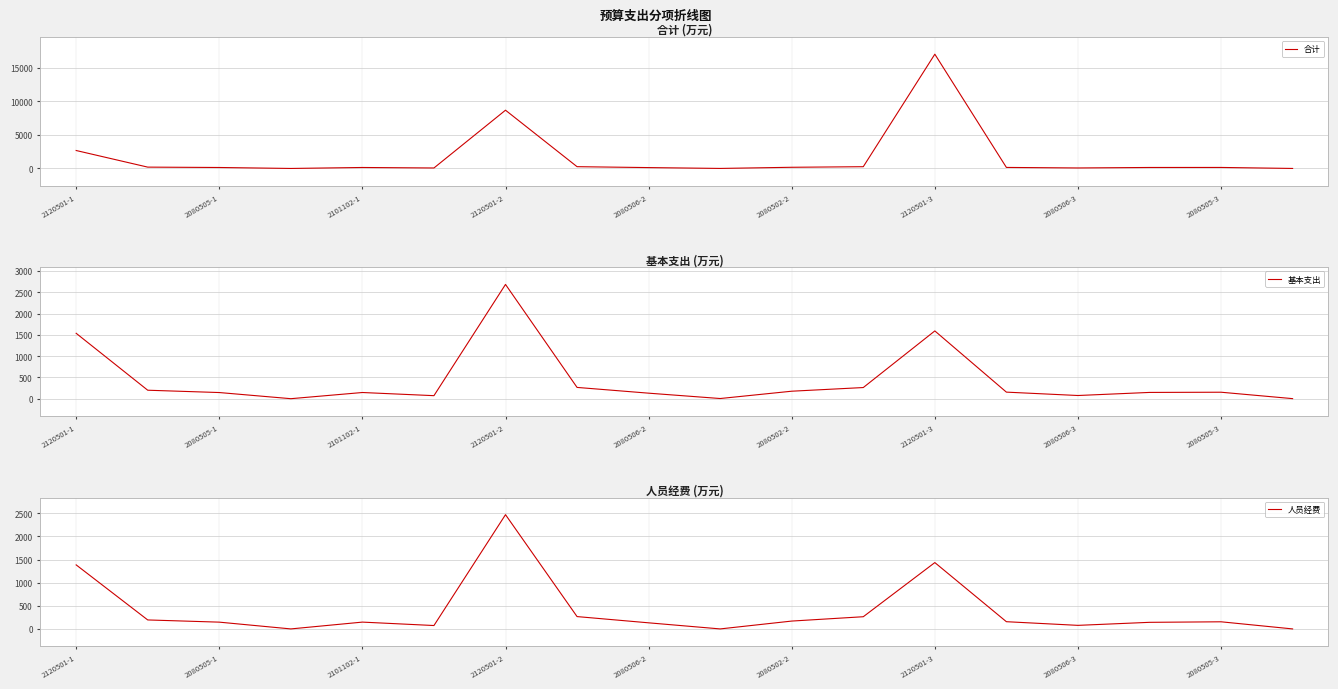

At how many categories does at least one series exceed 3114?

2